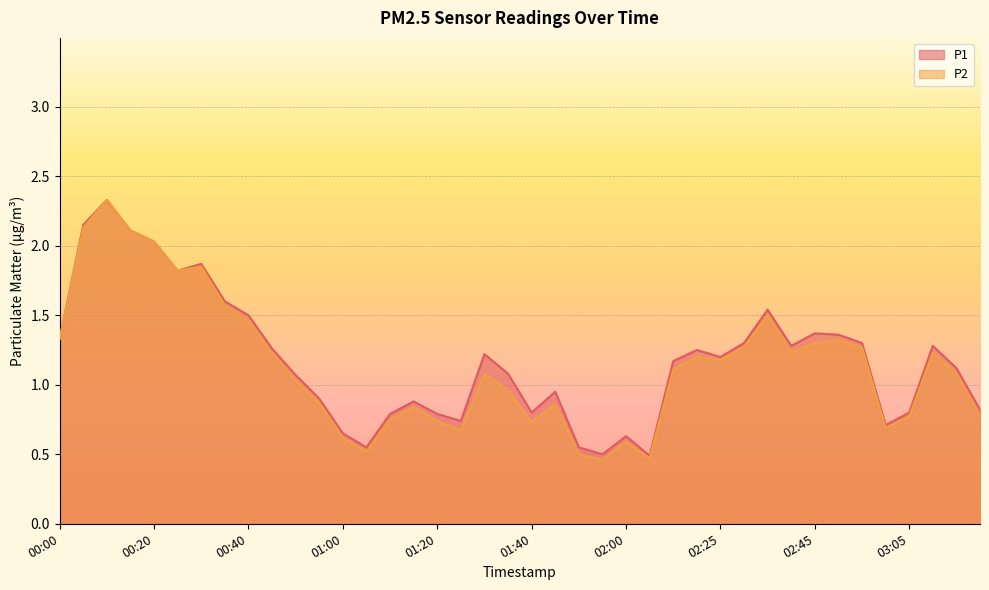

Reading left to right, what are all the values shown in this chart?

P1: 1.3	2.1	2.3	2.1	2.0	1.8	1.9	1.6	1.5	1.3	1.1	0.9	0.7	0.6	0.8	0.9	0.8	0.7	1.2	1.1	0.8	0.9	0.6	0.5	0.6	0.5	1.2	1.2	1.2	1.3	1.5	1.3	1.4	1.4	1.3	0.7	0.8	1.3	1.1	0.8
P2: 1.3	2.1	2.3	2.1	2.0	1.8	1.9	1.6	1.5	1.2	1.0	0.9	0.6	0.5	0.8	0.8	0.7	0.7	1.1	1.0	0.7	0.9	0.5	0.5	0.6	0.5	1.1	1.2	1.2	1.3	1.5	1.2	1.3	1.3	1.3	0.7	0.8	1.2	1.1	0.8